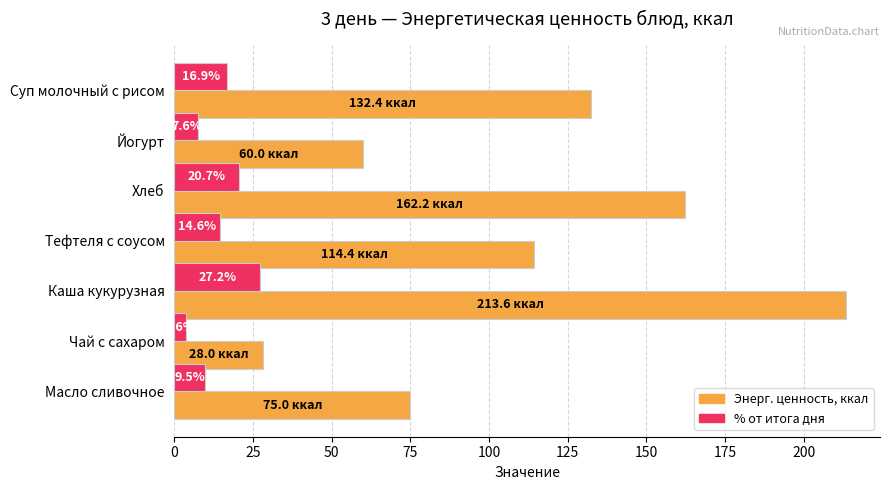

True or false: Энерг. ценность, ккал has a value of 60.0 at Йогурт.

True